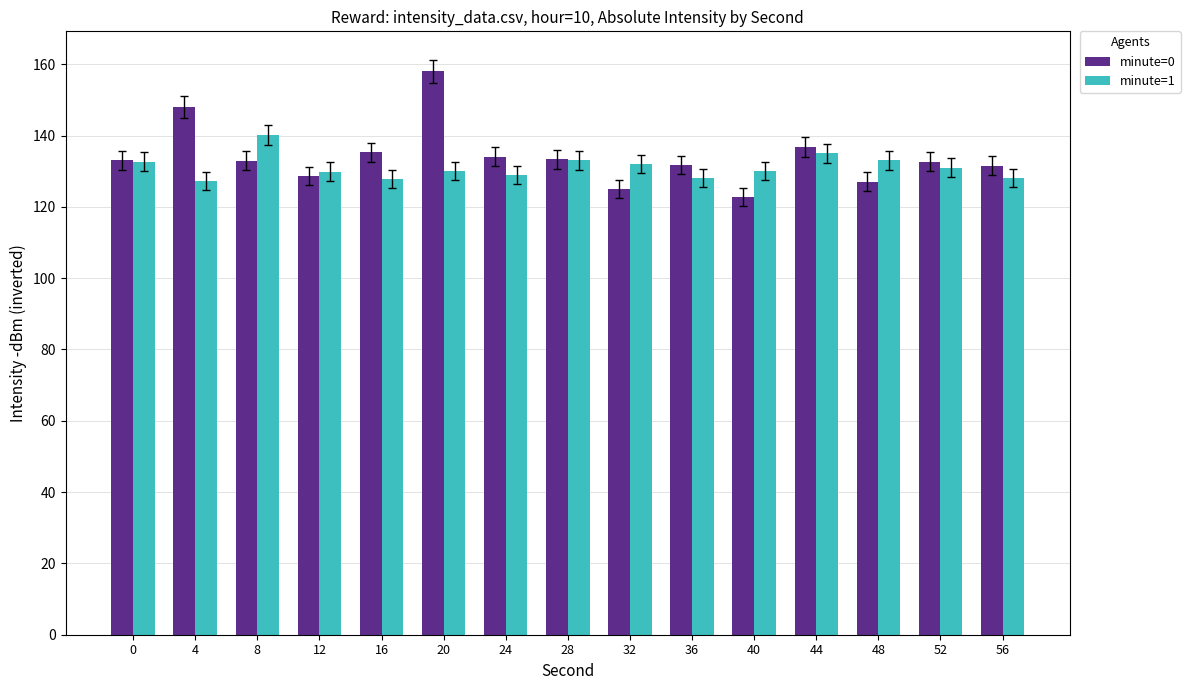

Which category has the highest value across all series?

20